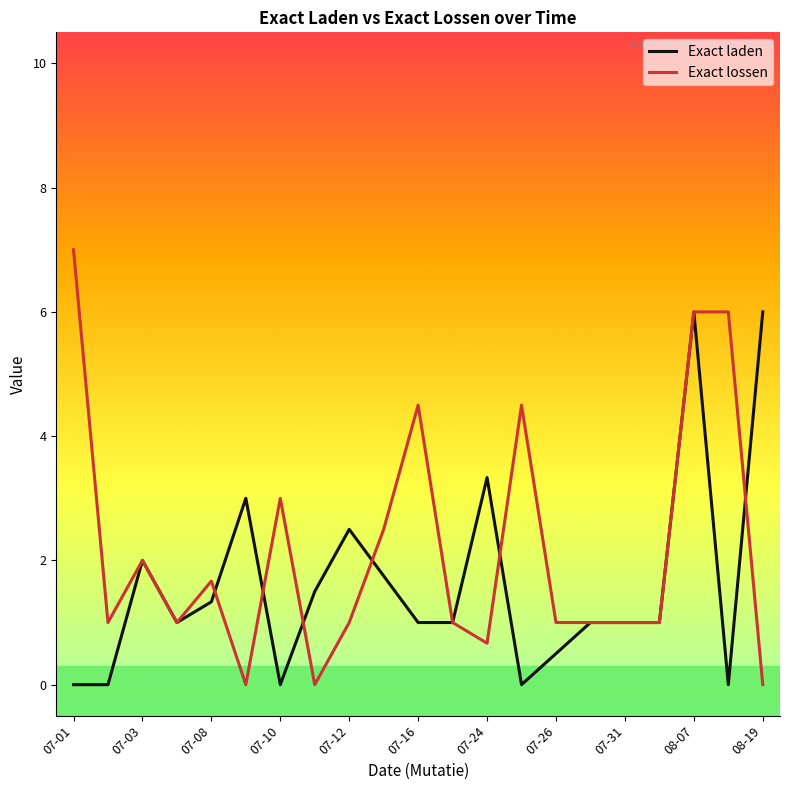

Rank the series by their average value, from highest to lowest.

Exact lossen, Exact laden